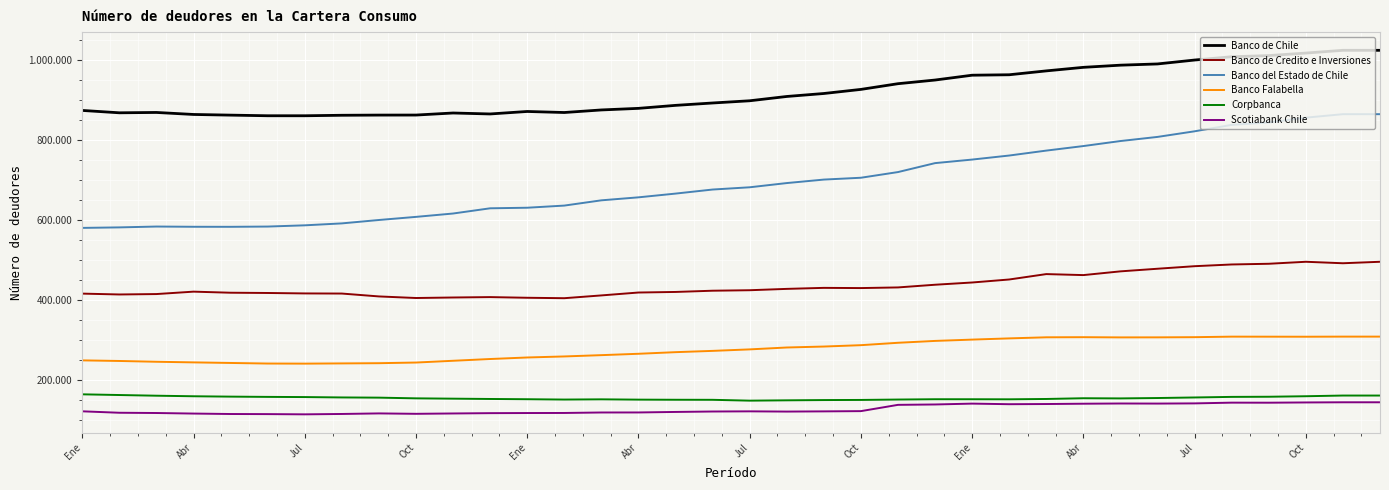

True or false: Banco de Credito e Inversiones and Banco Falabella intersect in this chart.

False